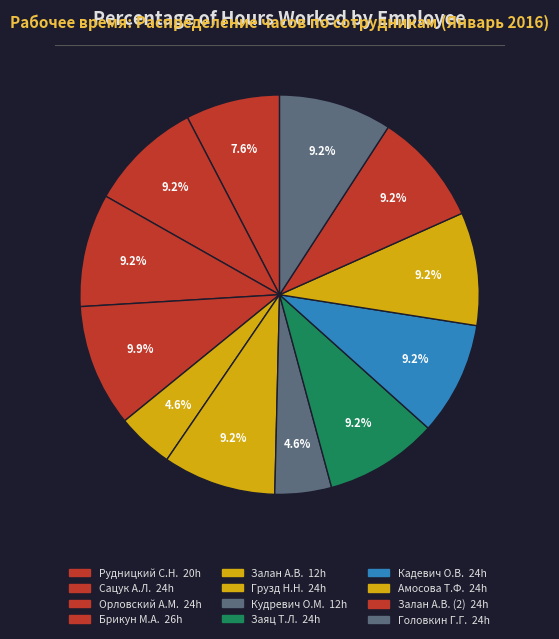

How many segments does this pie chart have?

12